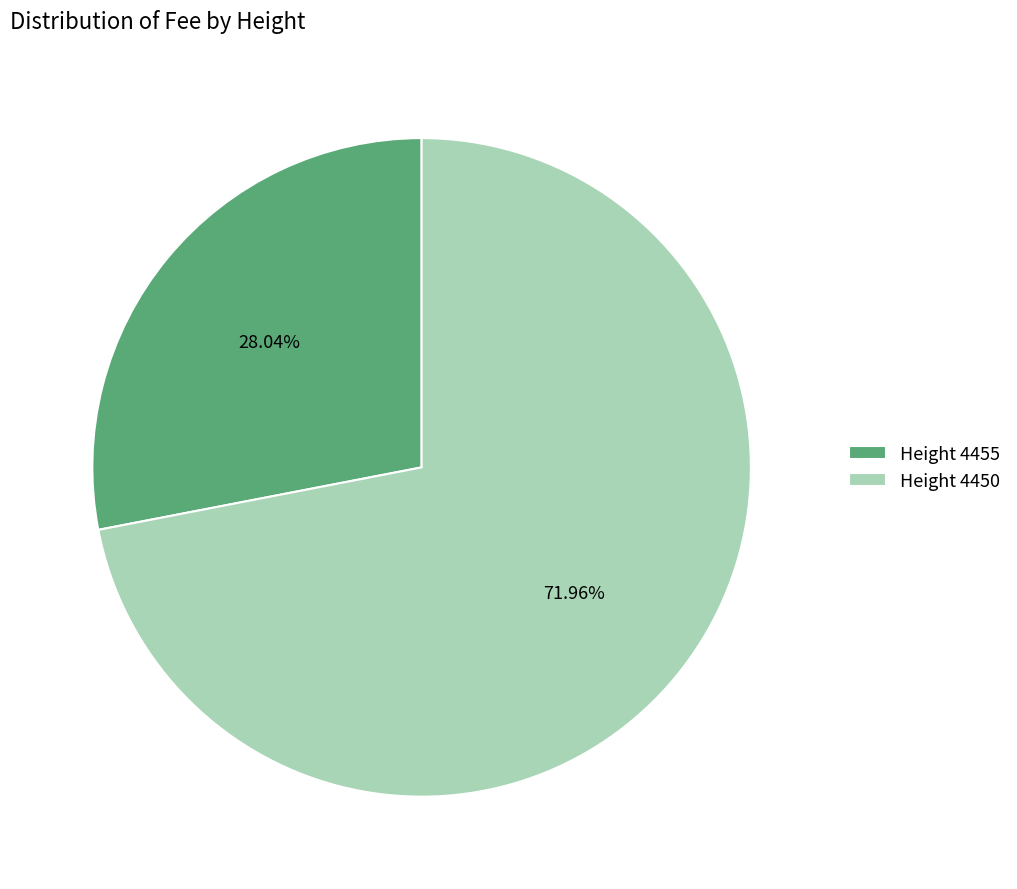

Approximately how many times larger is the value at Height 4450 compared to Height 4455?

2.6